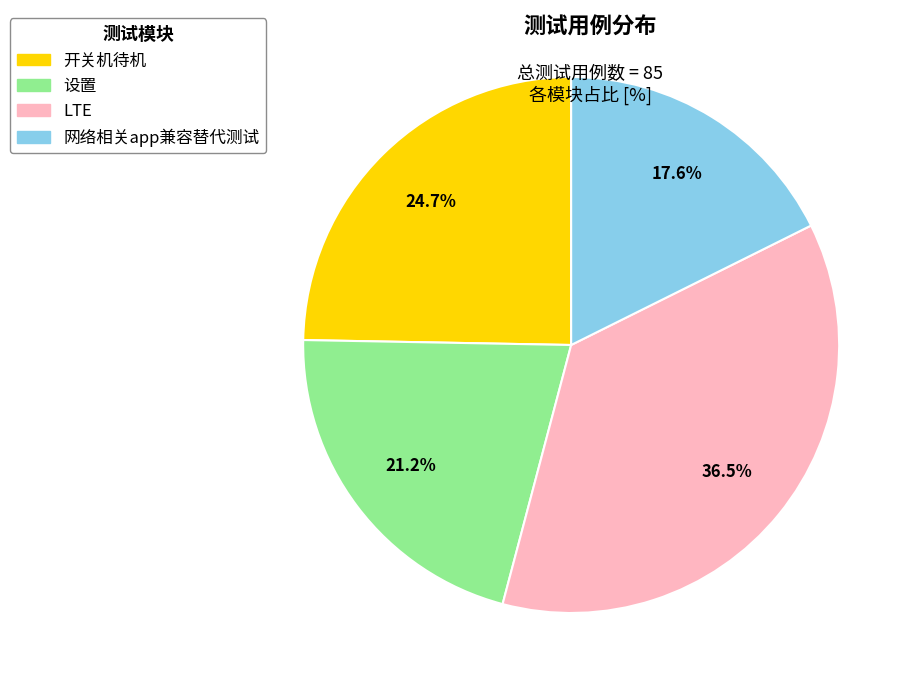

What is the smallest slice in the pie chart?

网络相关app兼容替代测试